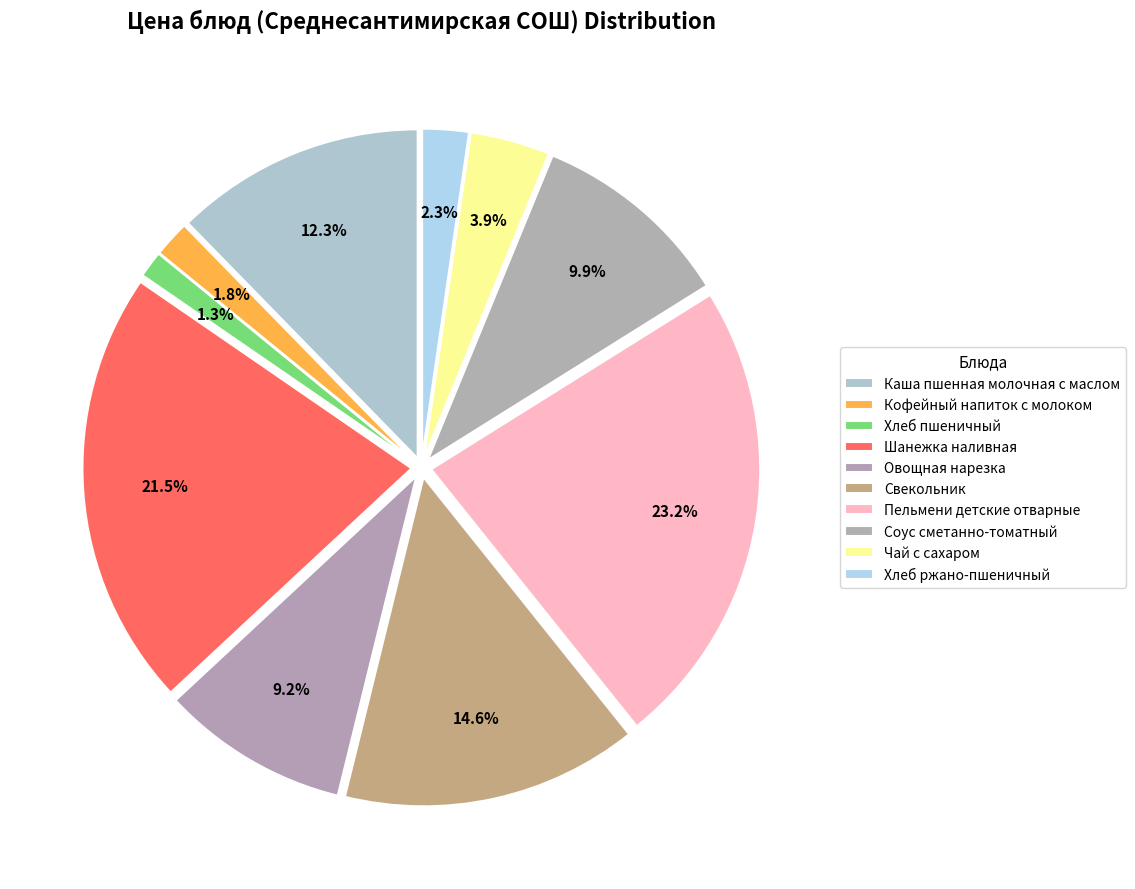

How many segments does this pie chart have?

10